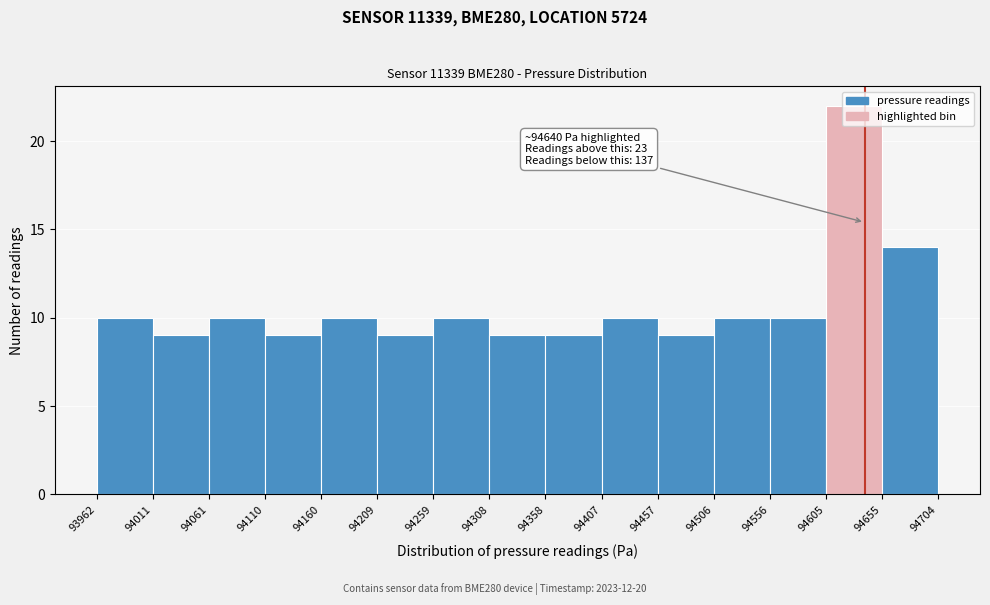

Over which range of the x-axis is the bar tallest?

94605 to 94655